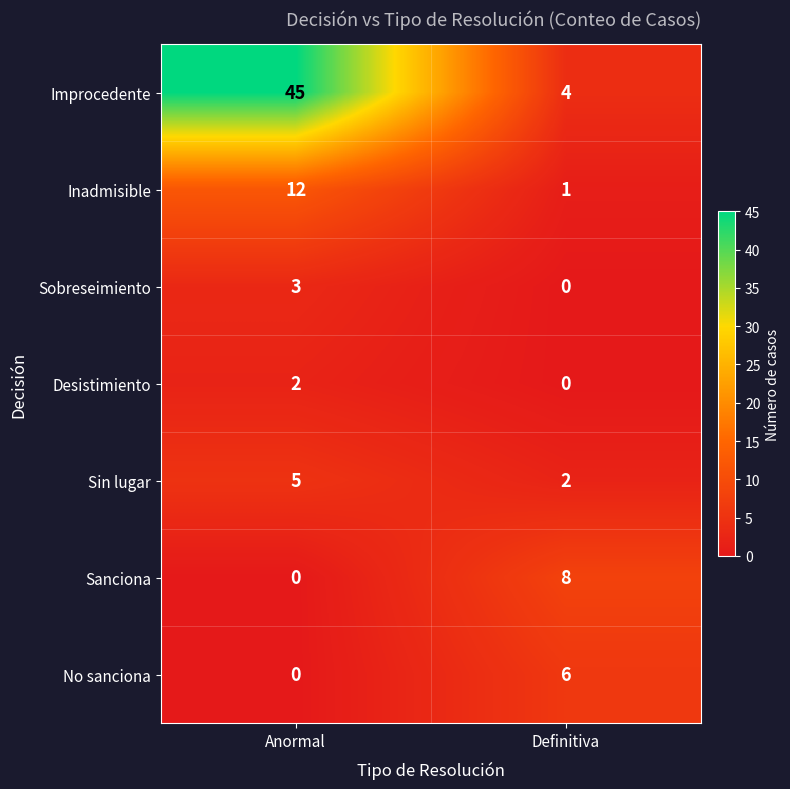

At which category does the chart reach its peak across all series?

Anormal